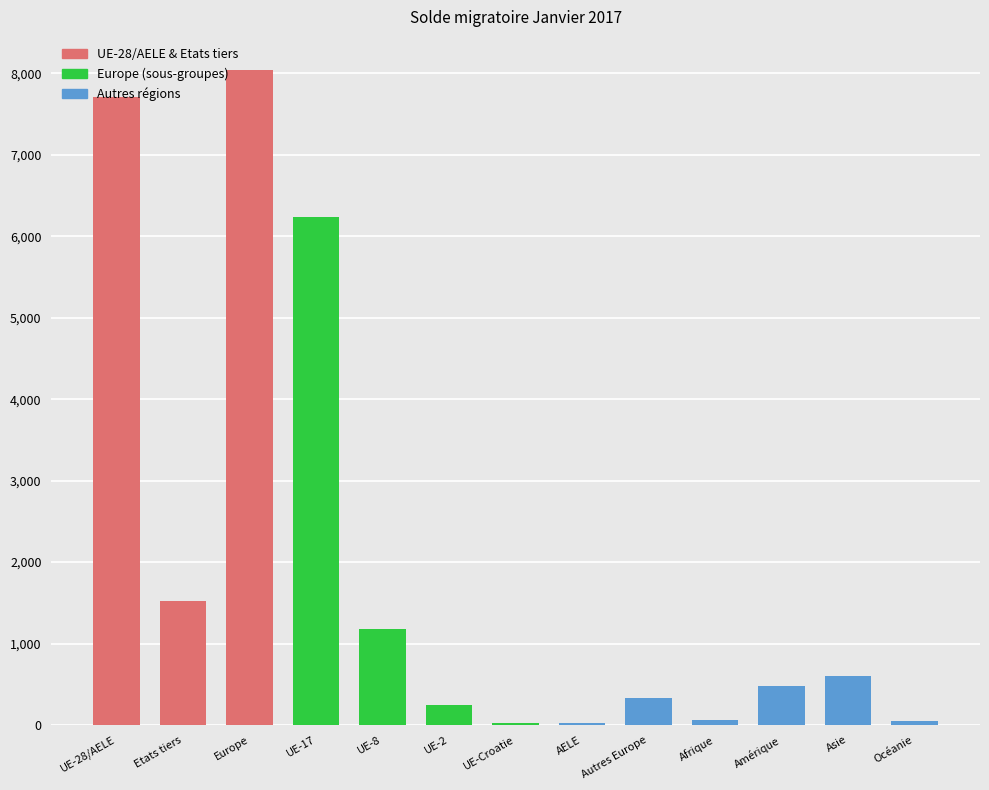

Between UE-8 and Afrique, which is larger?

UE-8